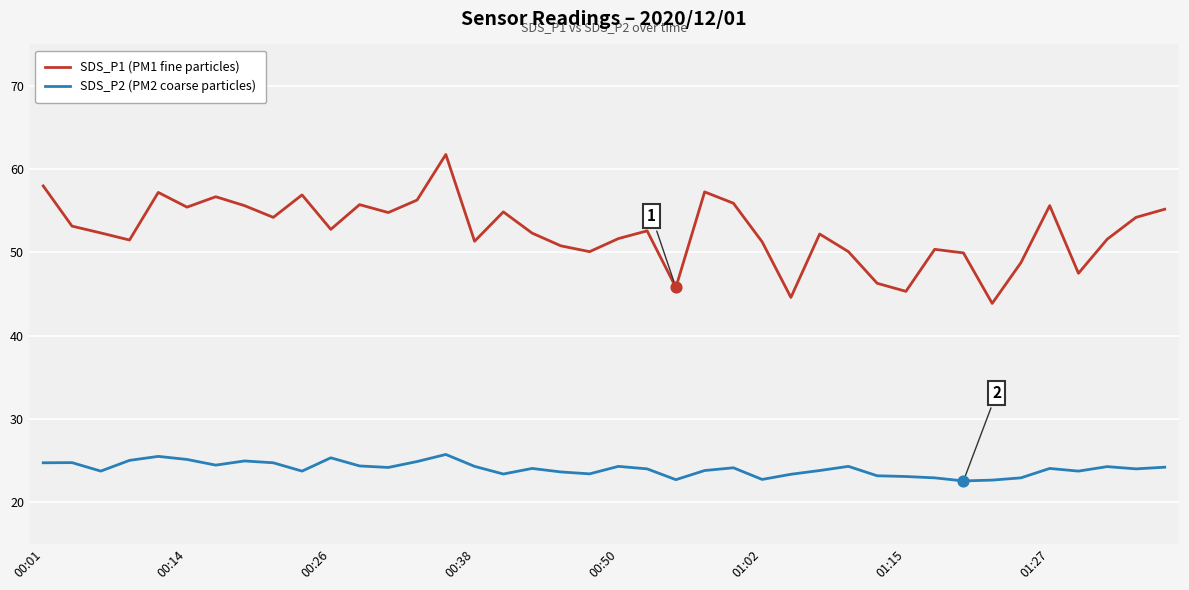

List the series in order of their overall mean, highest first.

SDS_P1 (PM1 fine particles), SDS_P2 (PM2 coarse particles)